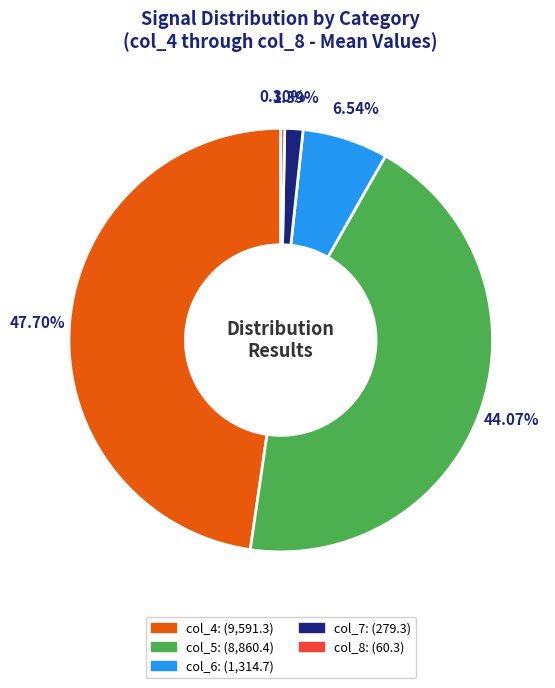

What is the largest slice in the pie chart?

col_4